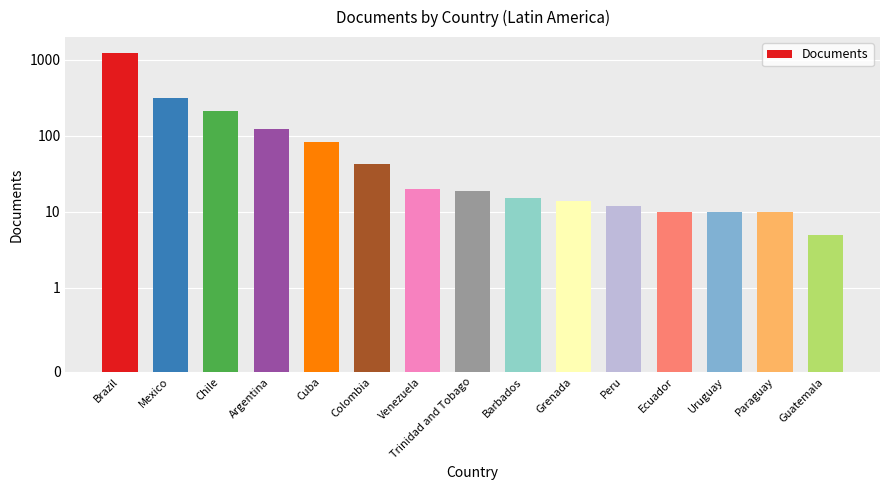

What position from the left is Mexico?

2